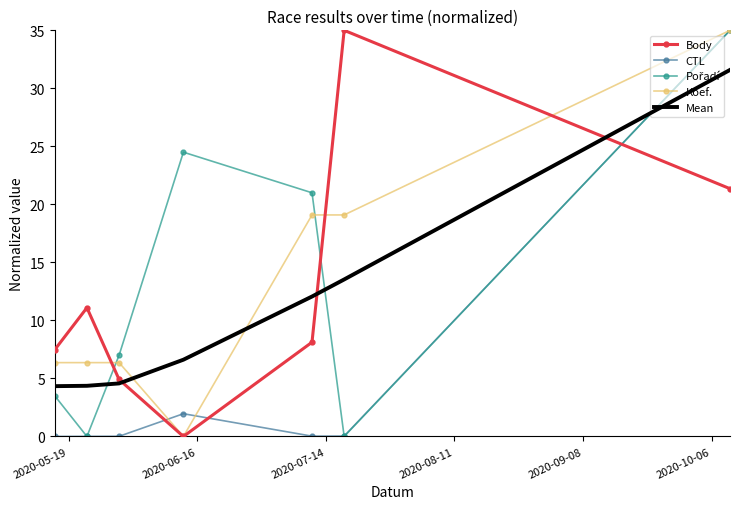

What is the maximum value shown in the chart?

35.0